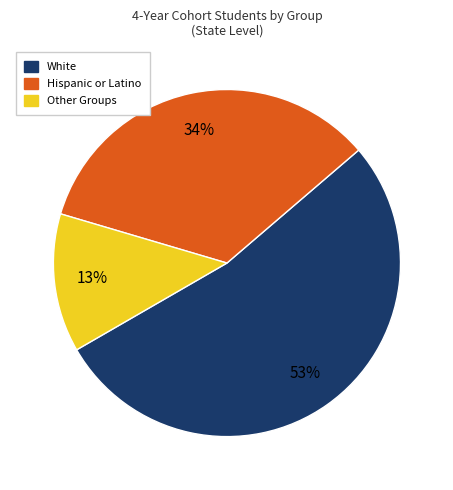

Does any single category account for the majority?

Yes